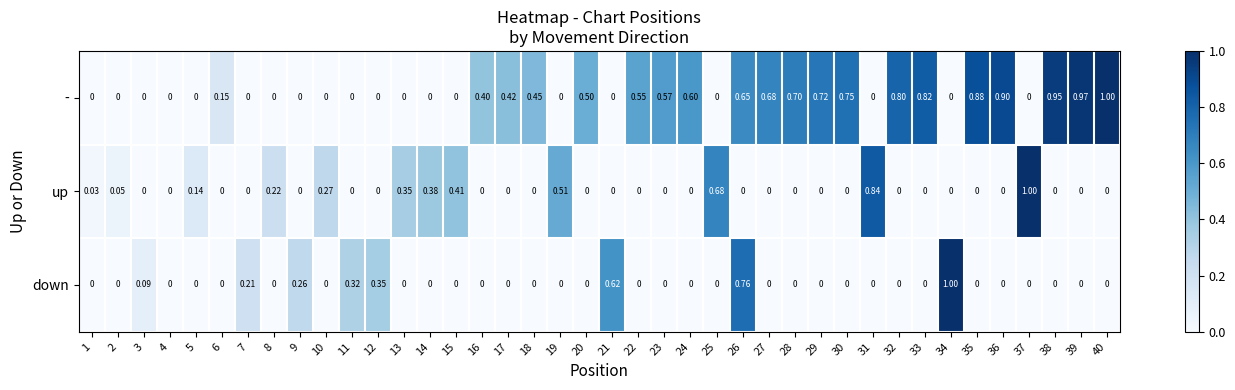

Which series has the largest total across all categories?

-